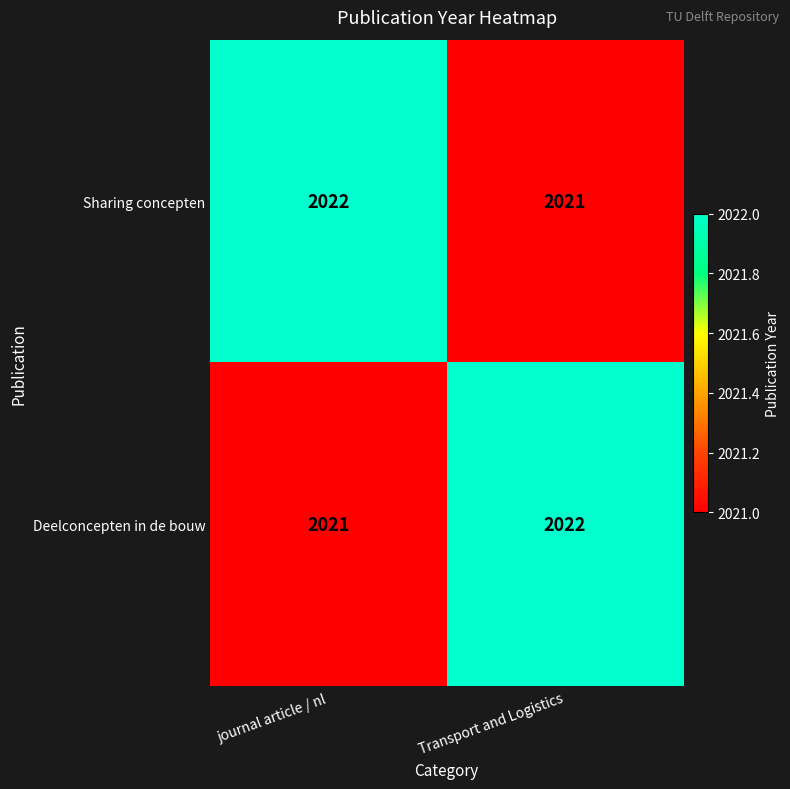

Reading right to left, list all the values displayed in this chart.

Sharing concepten: Transport and Logistics=2021	journal article / nl=2022
Deelconcepten in de bouw: Transport and Logistics=2022	journal article / nl=2021